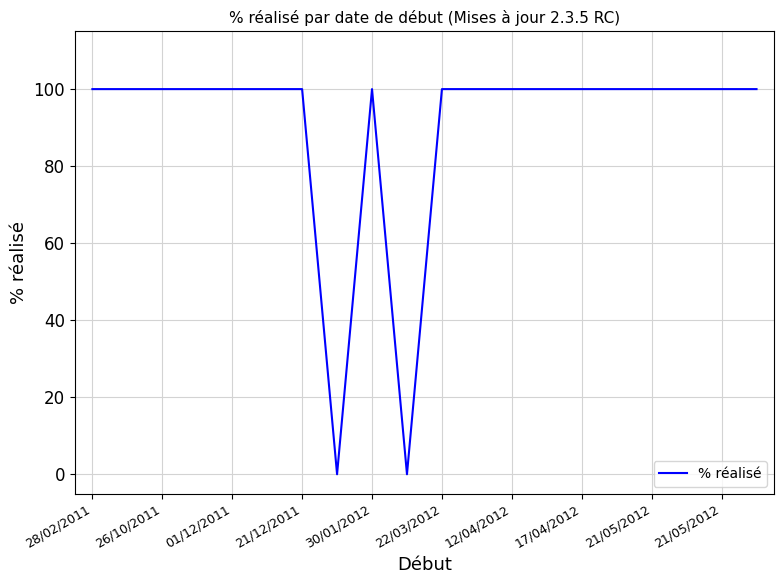

What is the greatest value displayed?

100